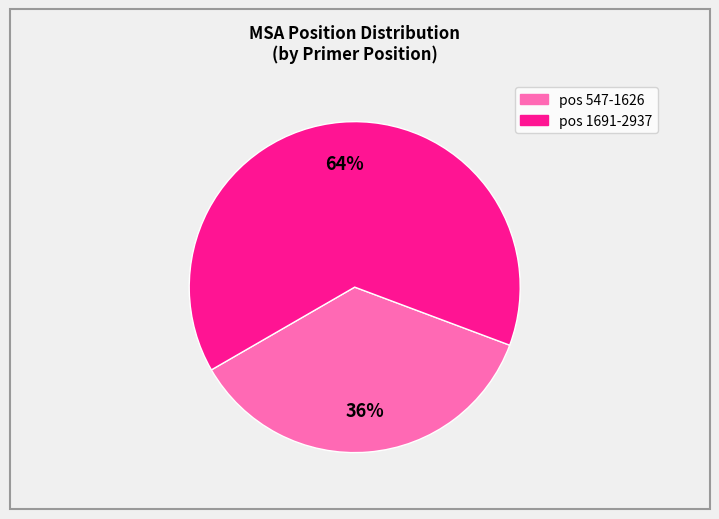

To the nearest percent, what is the difference between the largest and smallest slice percentages?

28%